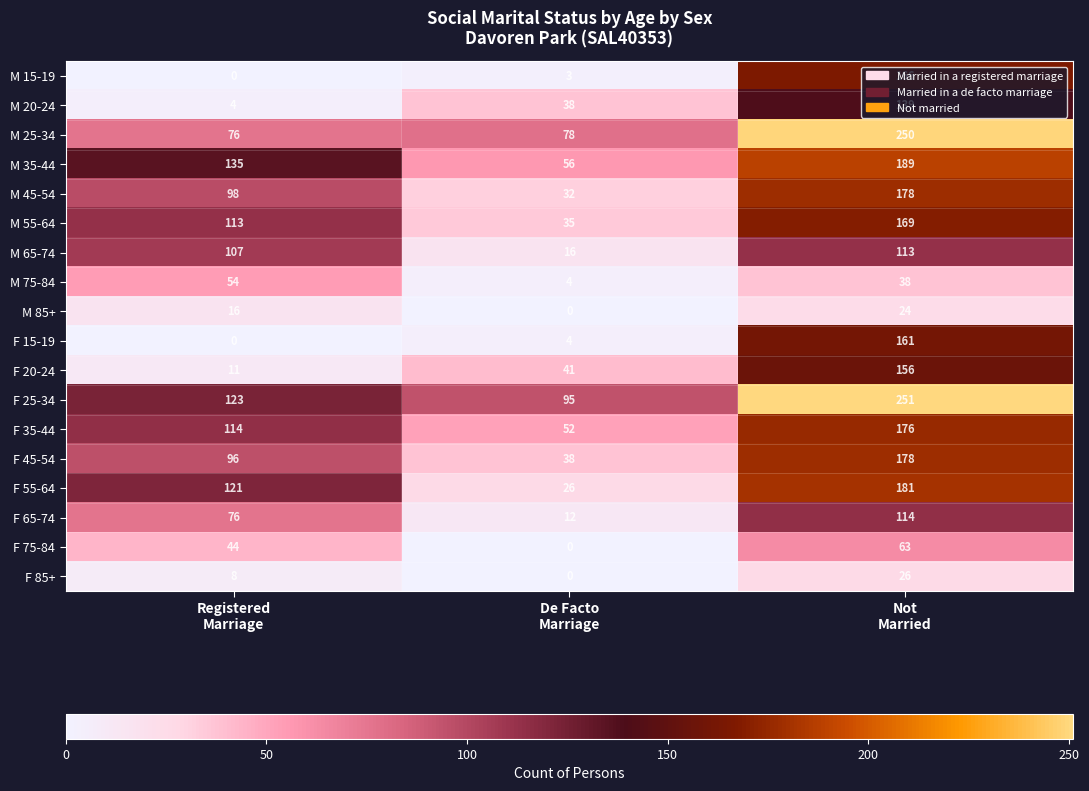

At how many categories does at least one series exceed 6?

3